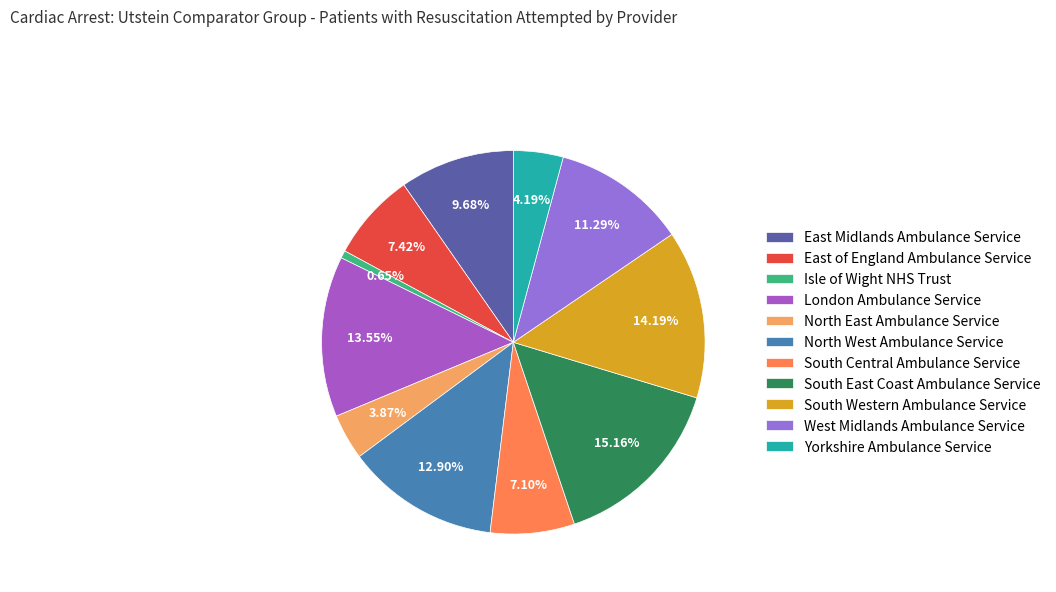

Approximately how many times larger is the value at West Midlands Ambulance Service compared to North East Ambulance Service?

2.9